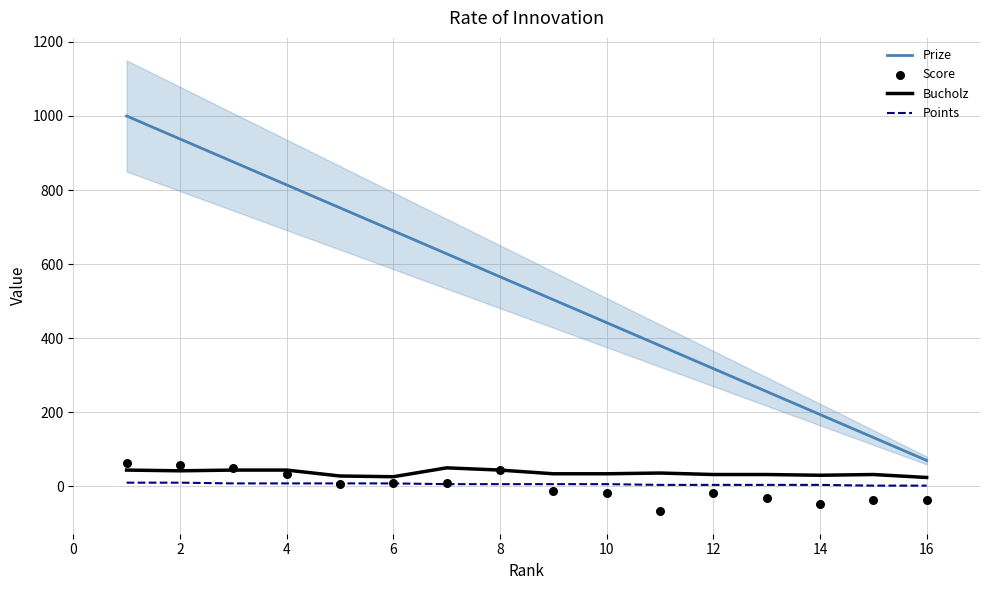

What are all the series names shown in the legend?

Prize, Bucholz, Points, Score